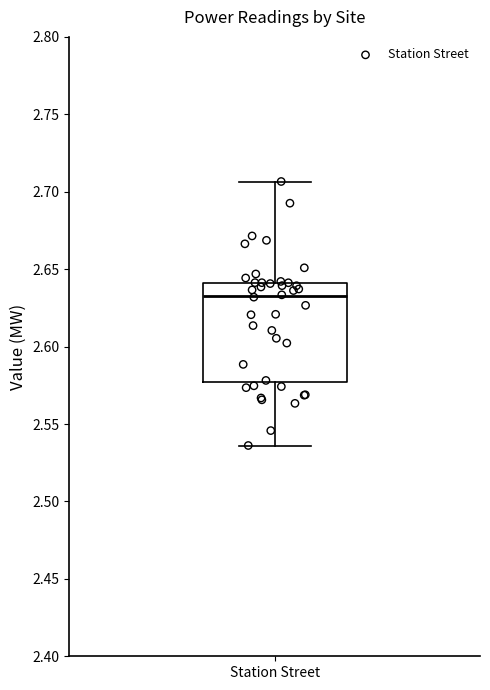

Read this box plot against the y-axis: the position of the median line, the range covered by the box, and the ends of both whiskers. The values are not printed on the chart, so give them approximately, as read against the axis.

median 2.635, box 2.575 to 2.640, whiskers 2.535 to 2.705